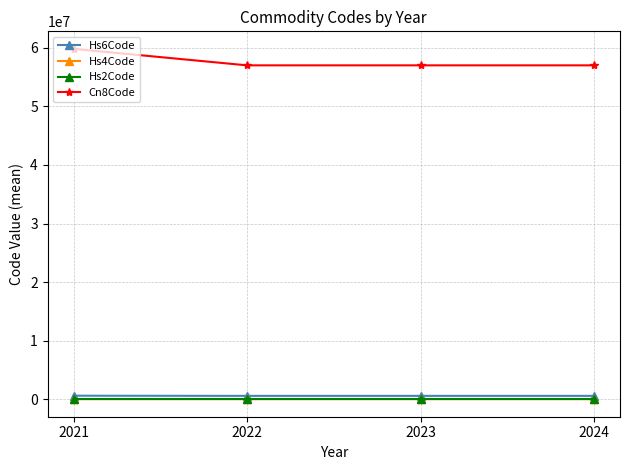

What is the difference between the maximum and minimum values in the Hs6Code series?

28175.2